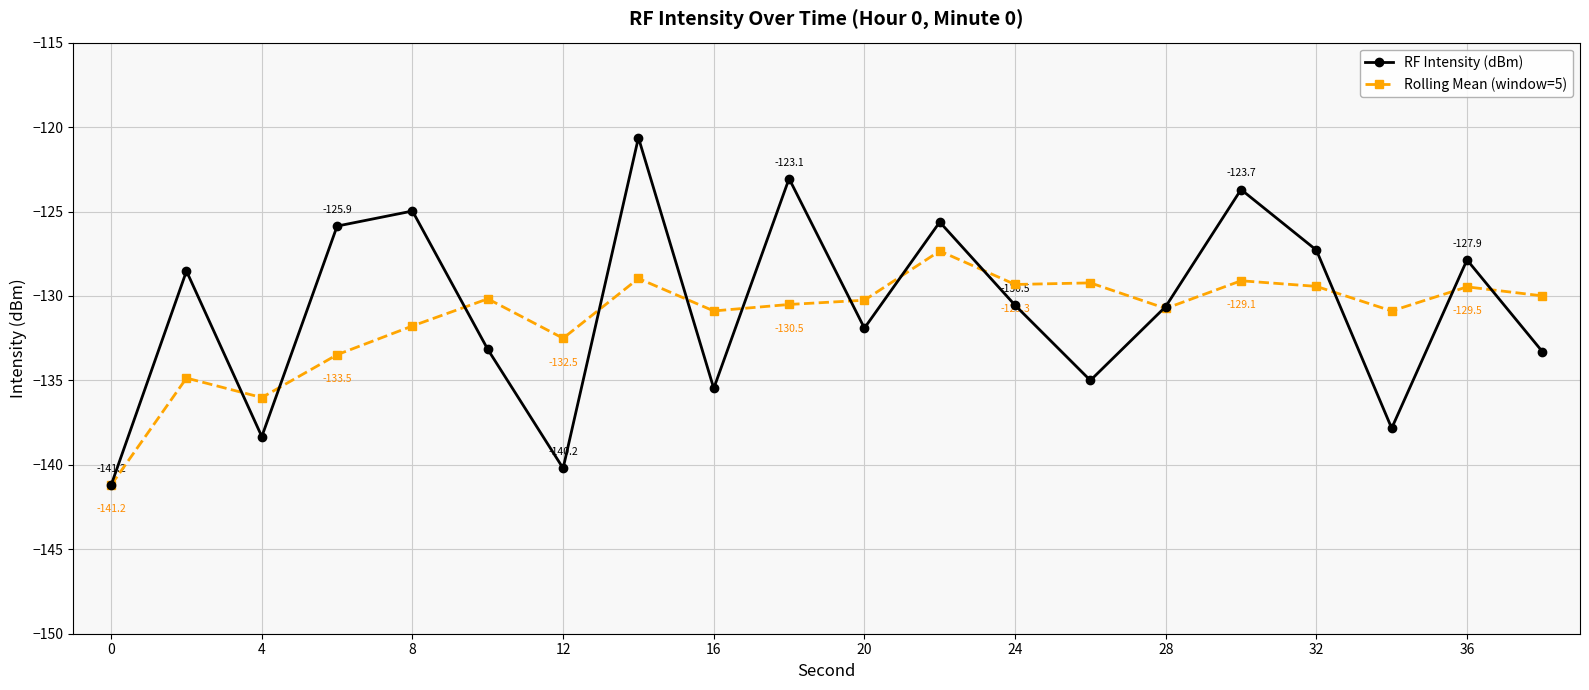

List the series in order of their peak value, lowest first.

Rolling Mean (window=5), RF Intensity (dBm)